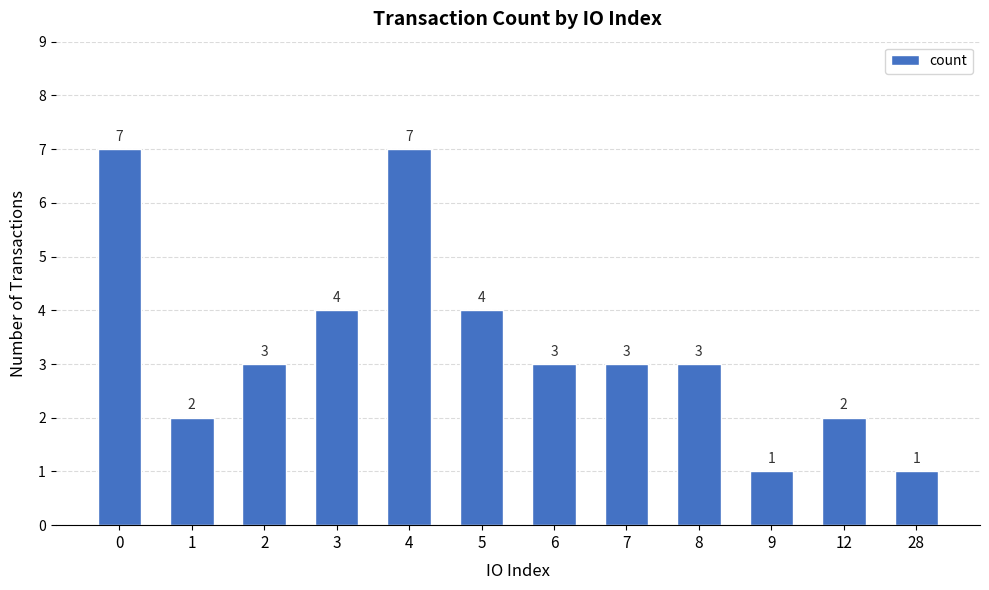

How many values are between 2 and 4?

8